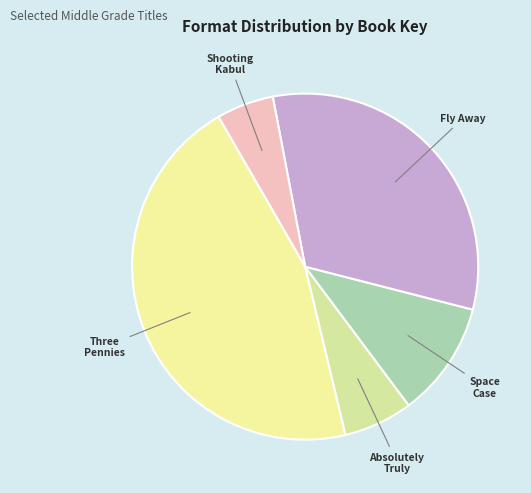

Which slice is the largest?

Three Pennies